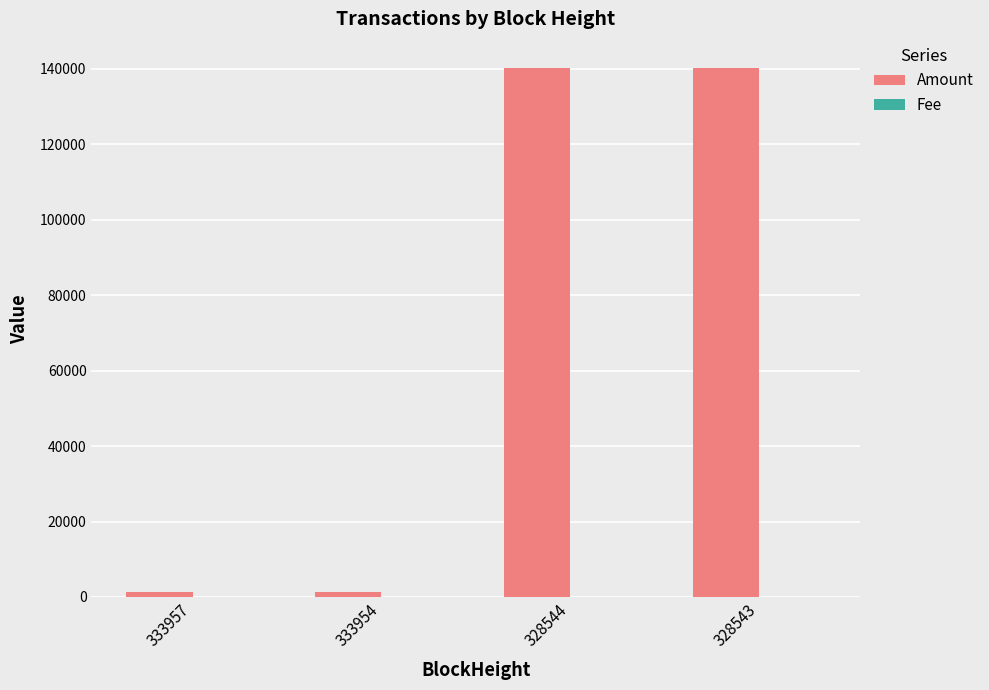

The Amount series shows 40927.4 at 328543. True or false?

False